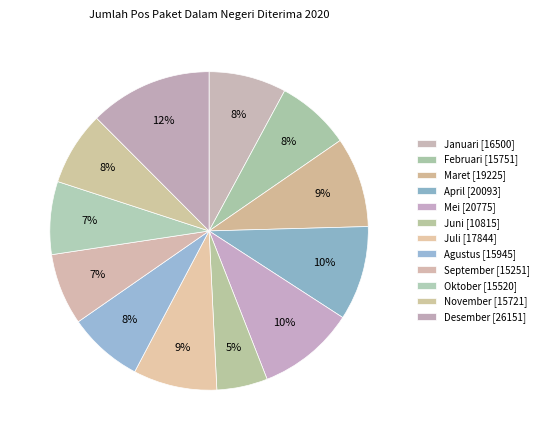

What is the largest slice in the pie chart?

Desember